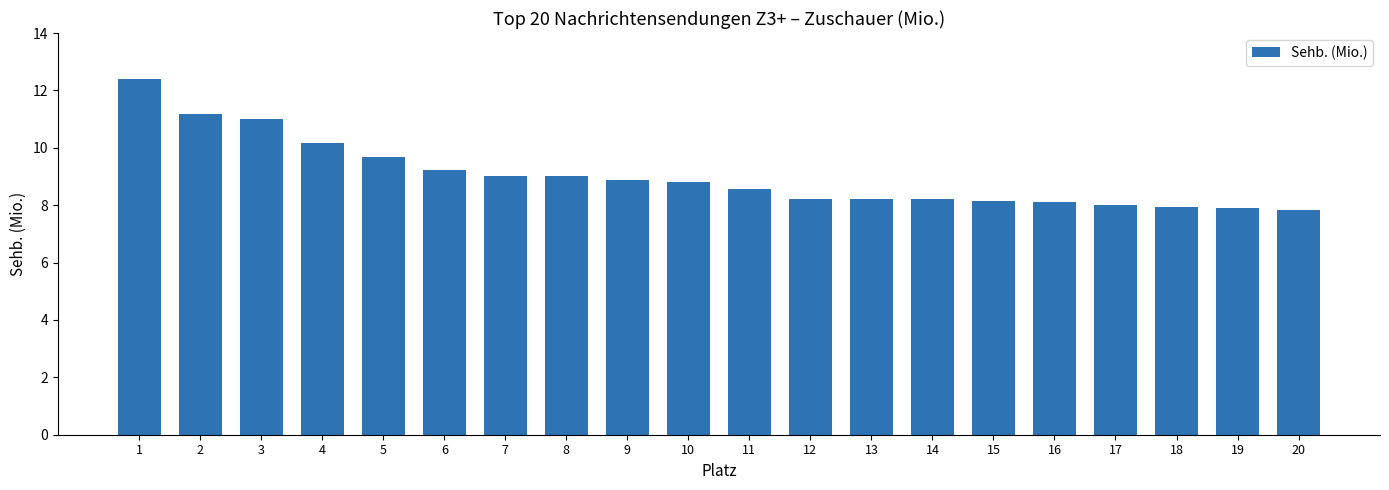

At which category does the chart reach its peak across all series?

1